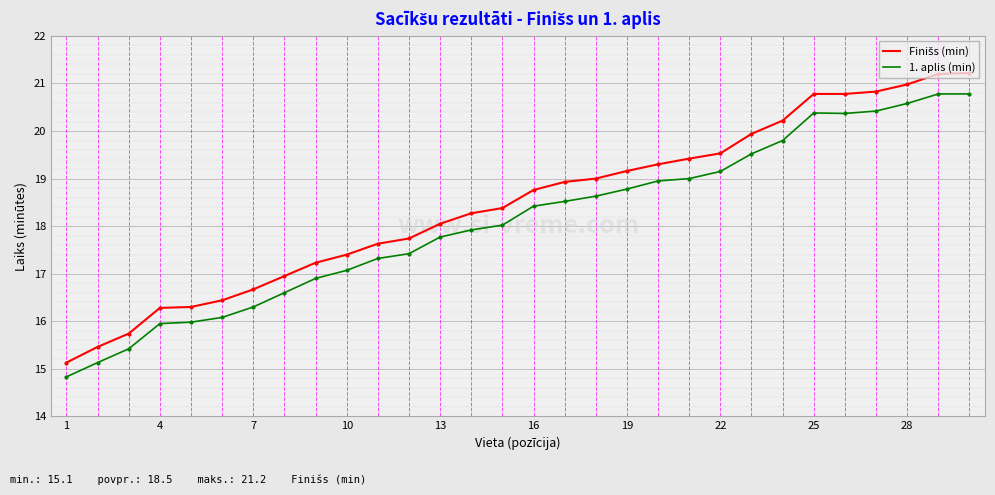

What is the maximum value for 1. aplis (min)?

20.8